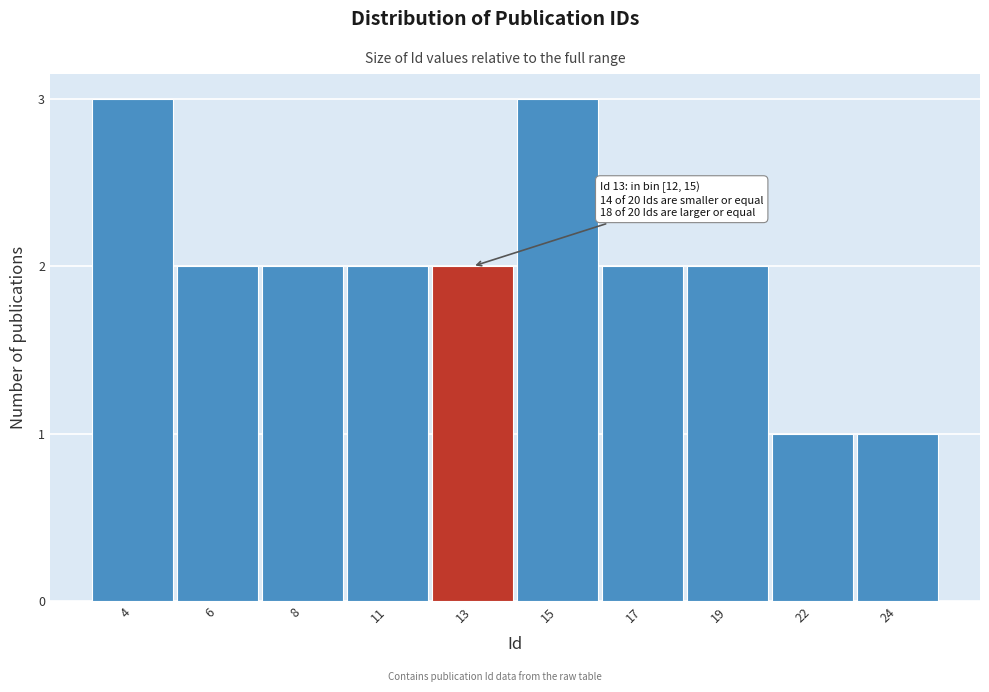

Reading right to left, list all the values displayed in this chart.

1	1	2	2	3	2	2	2	2	3